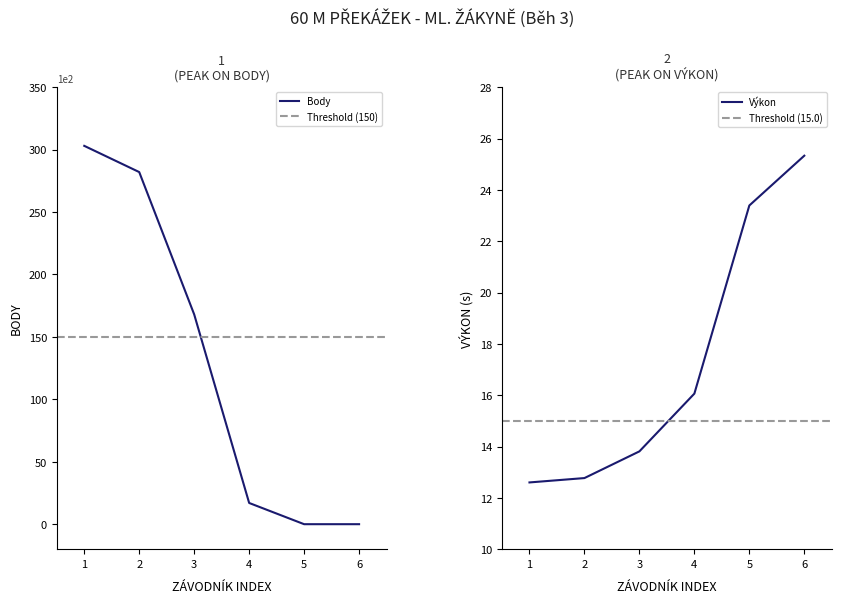

At which label is Výkon closest to 18?

4